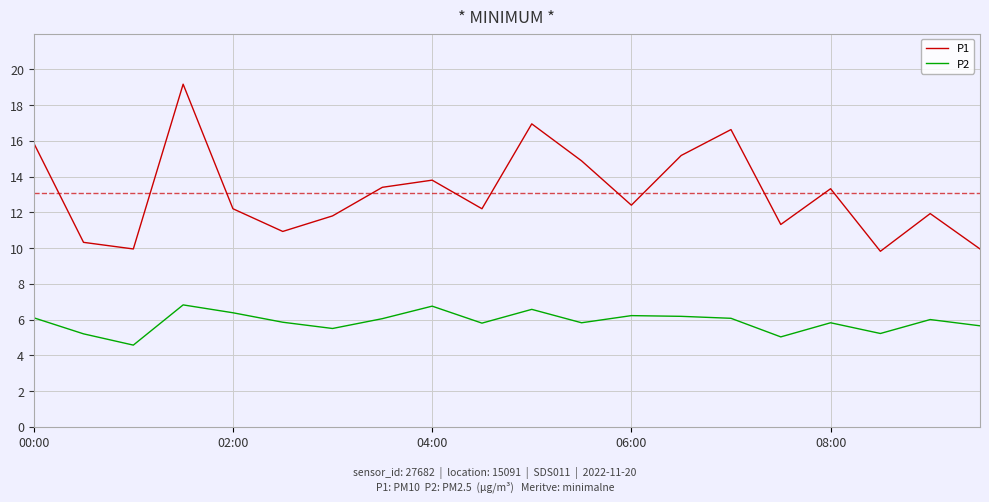

Which series has the largest range (max minus min)?

P1